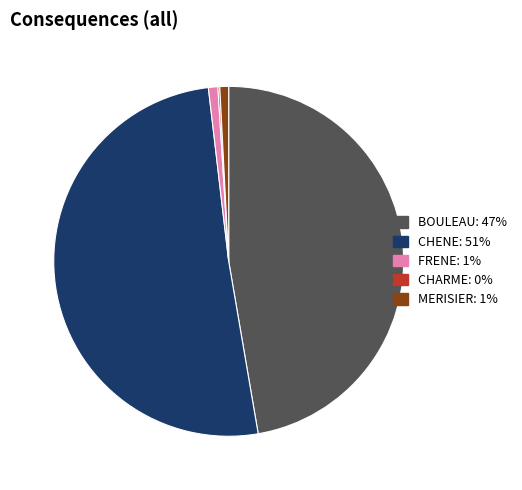

Does MERISIER represent more than half of the total?

No